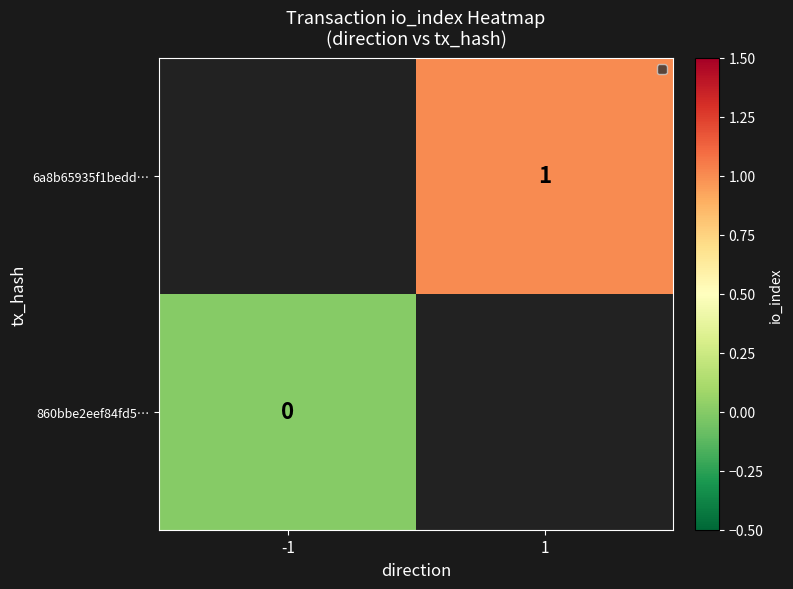

True or false: 6a8b65935f1bedd… has a value of 1 at 1.

True